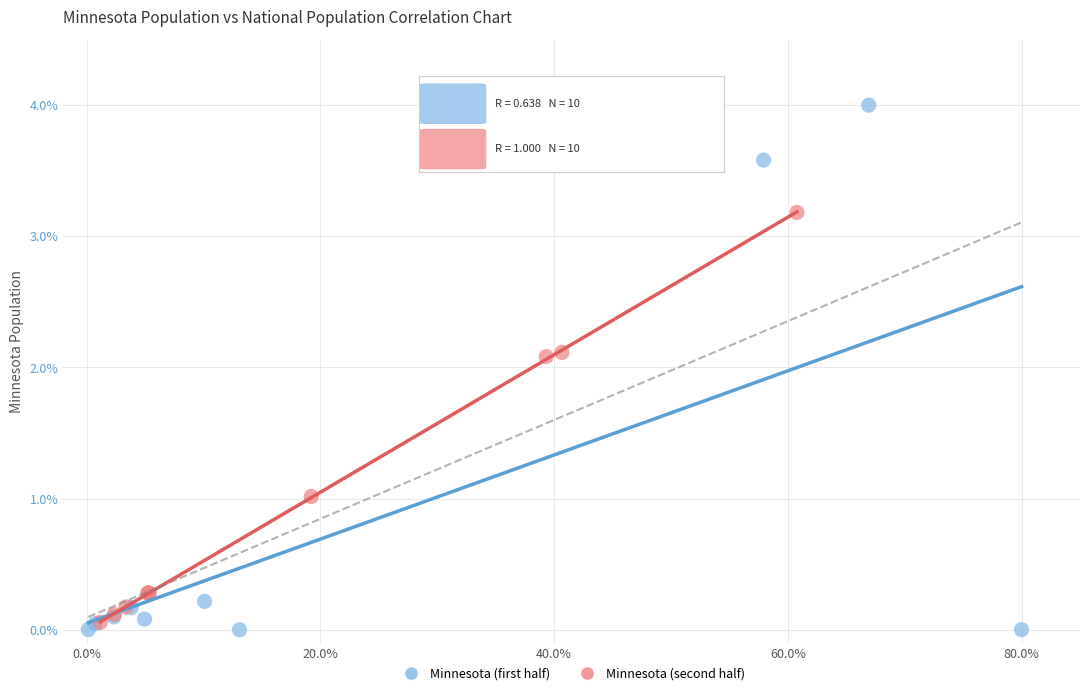

Which series has the widest spread of Y values?

Minnesota (first half)